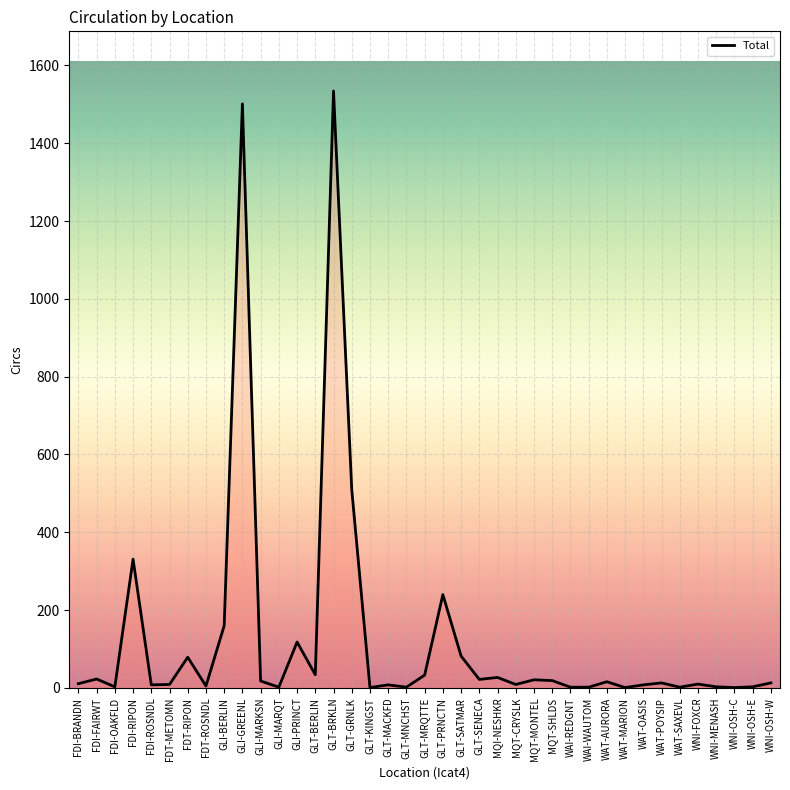

What is the sum of the values at GLT-BERLIN and GLI-PRINCT?

152